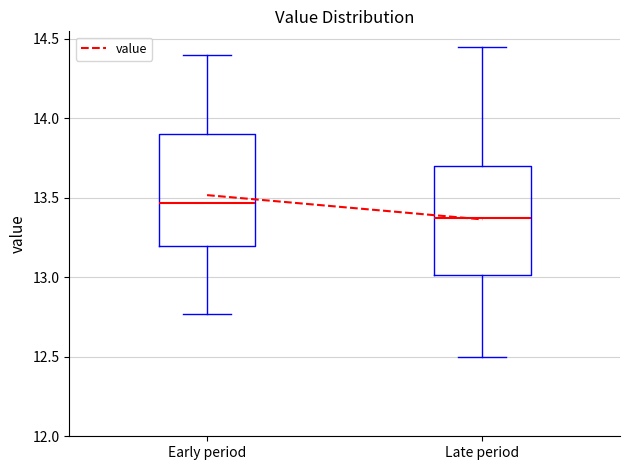

Reading left to right, read every box against the y-axis: the position of its median line, the range the box covers, and the ends of its whiskers. The values are not printed on the chart, so give them approximately, as read against the axis.

Early period: median 13.45, box 13.20 to 13.90, whiskers 12.75 to 14.40
Late period: median 13.40, box 13.00 to 13.70, whiskers 12.50 to 14.45